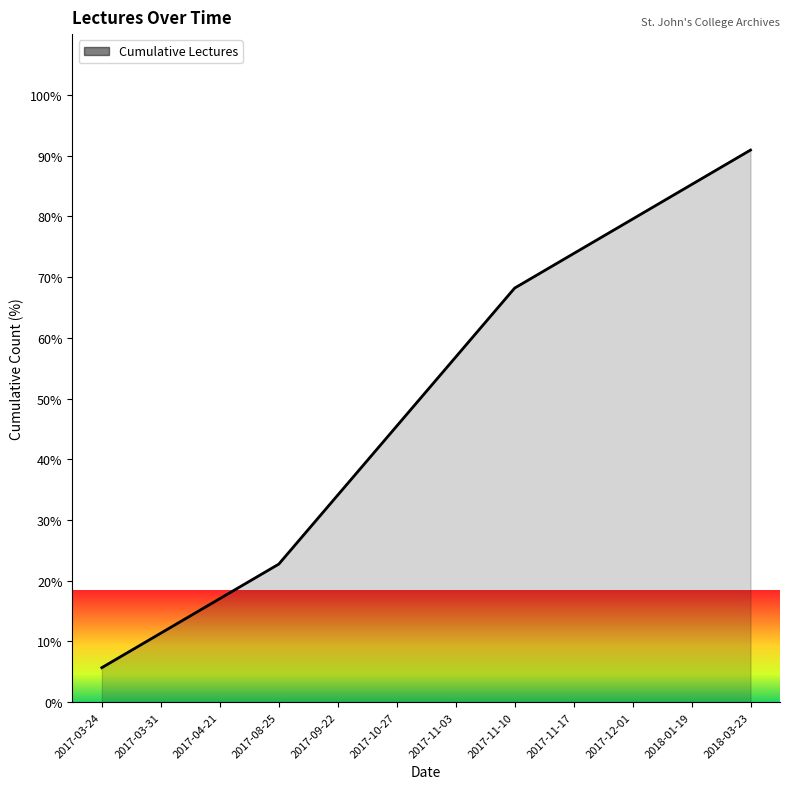

Reading left to right, list all the values displayed in this chart.

2017-03-24=5.7	2017-03-31=11.4	2017-04-21=17.0	2017-08-25=22.7	2017-09-22=34.1	2017-10-27=45.5	2017-11-03=56.8	2017-11-10=68.2	2017-11-17=73.9	2017-12-01=79.5	2018-01-19=85.2	2018-03-23=90.9